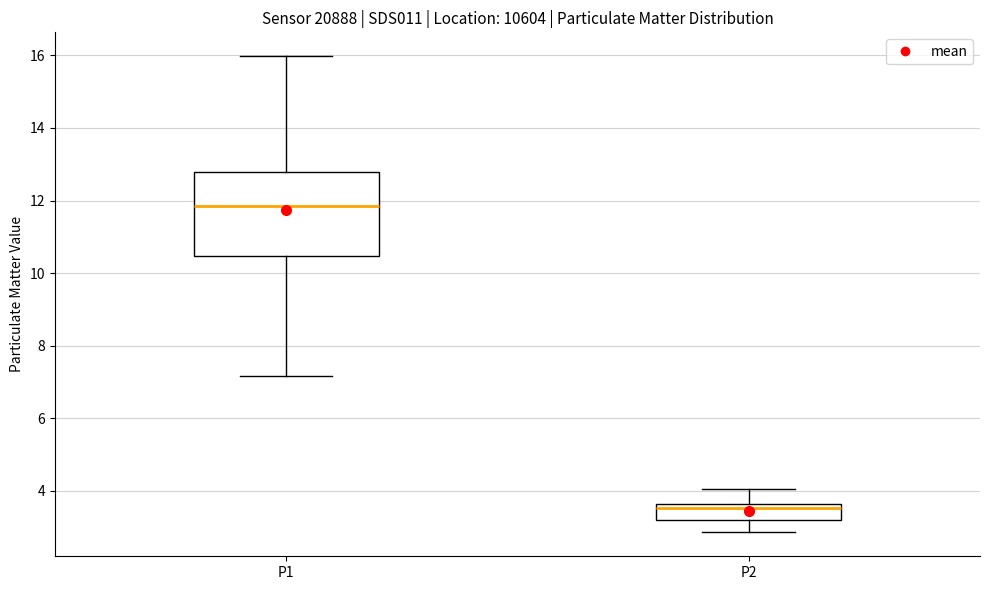

Which box's median line is the highest?

P1